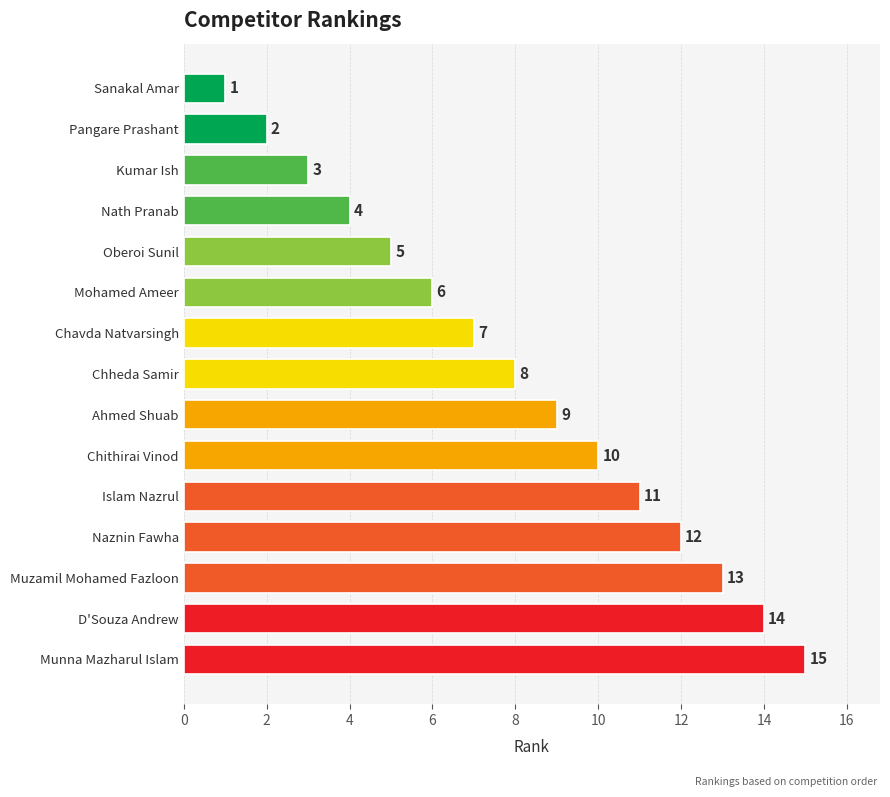

Is it true that the value at Sanakal Amar is 1?

True